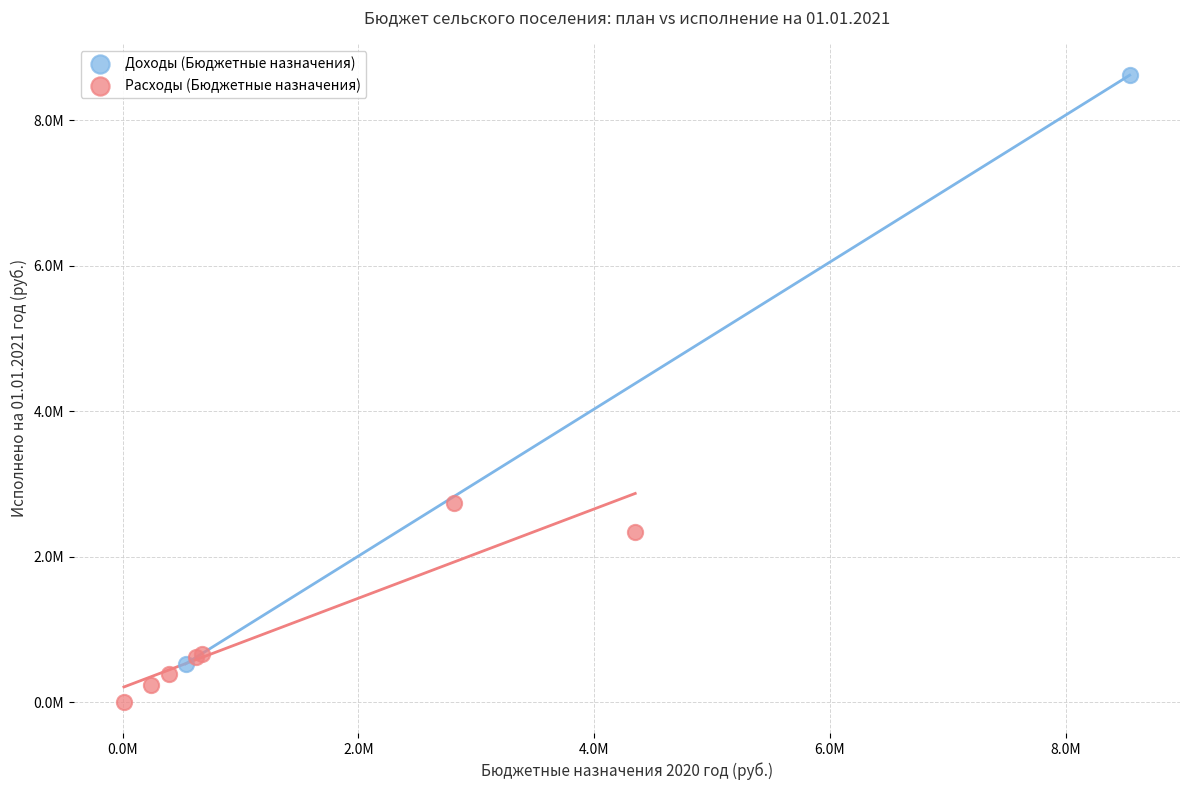

What are all the series names shown in the legend?

Доходы (Бюджетные назначения), Расходы (Бюджетные назначения)